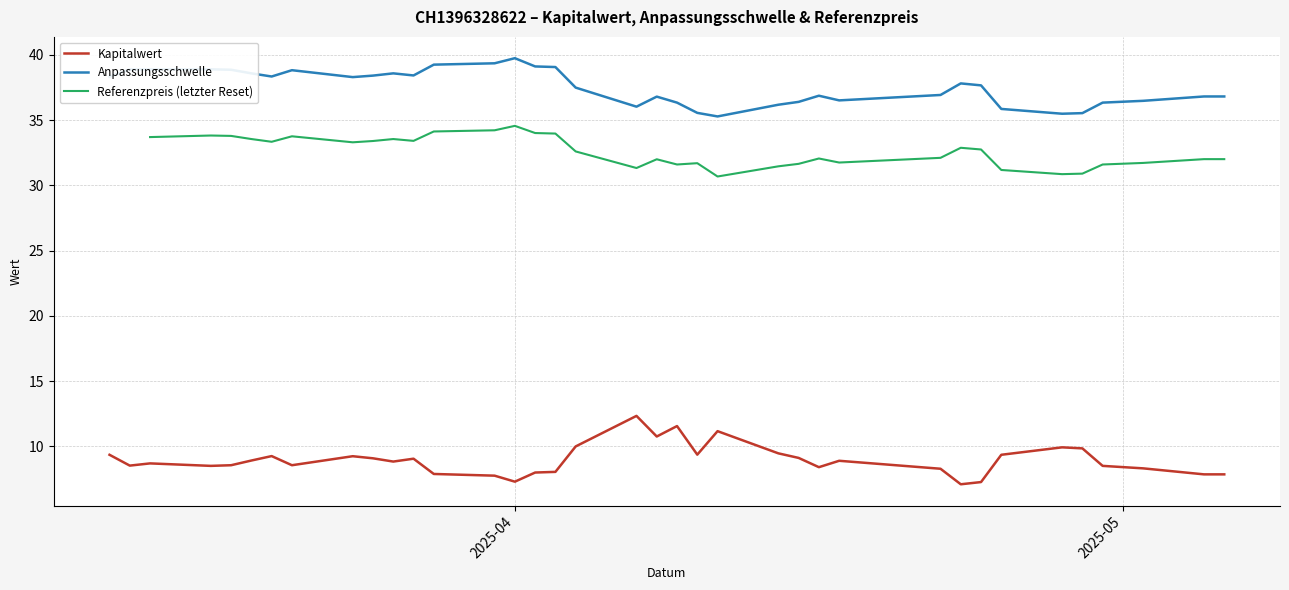

What is the sum of all Kapitalwert values?

331.1